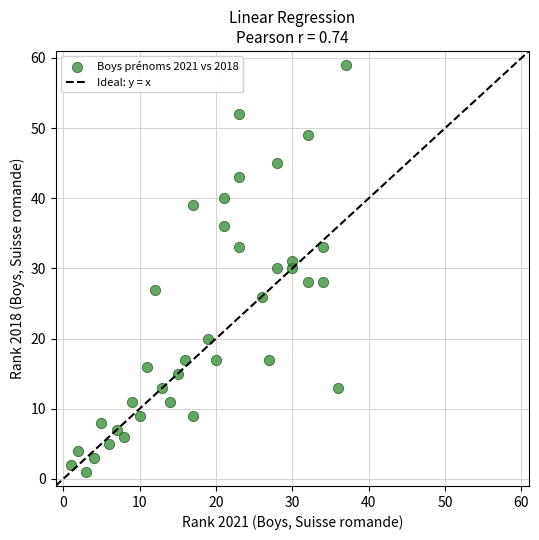

What is the range of Y values (max minus min)?

58